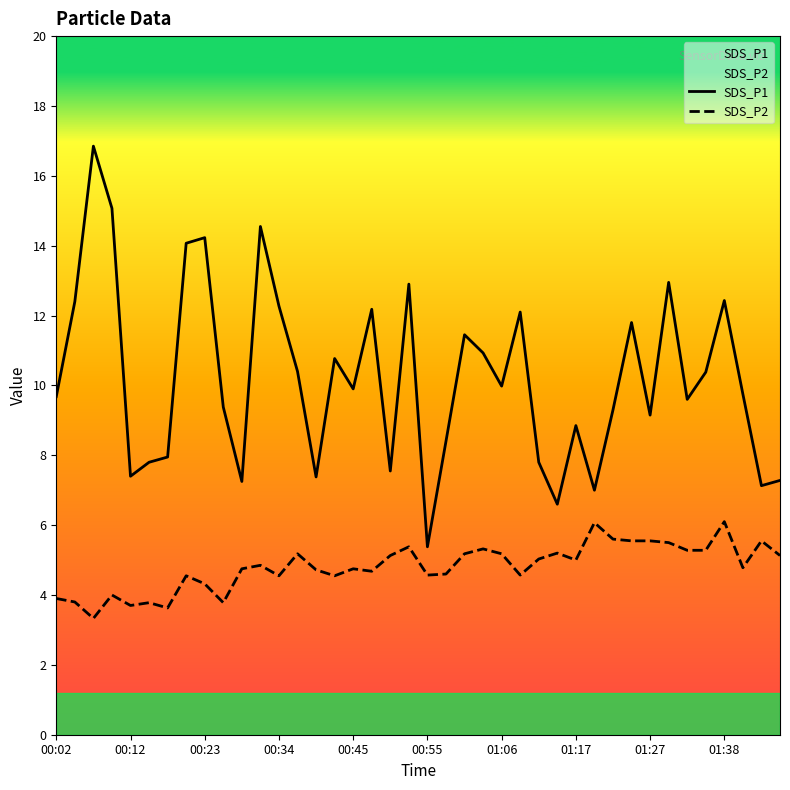

What is the difference between the highest and lowest values at 19?

7.5